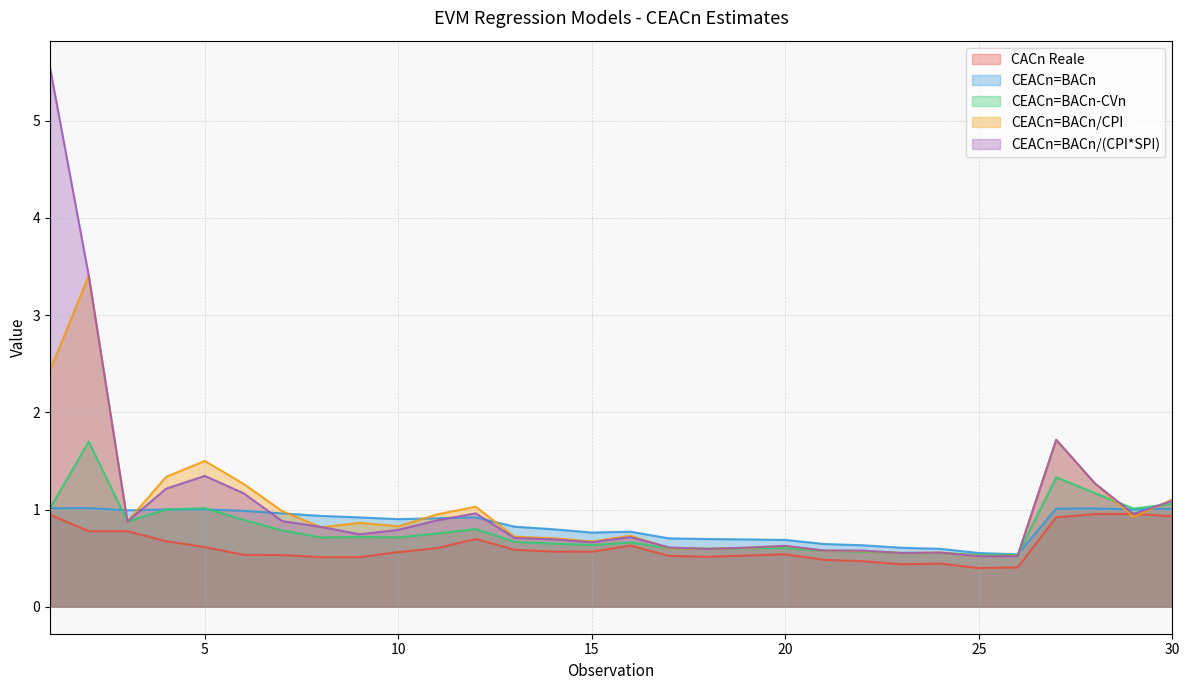

Rank the series at 22 from highest to lowest value.

CEACn=BACn, CEACn=BACn/(CPI*SPI), CEACn=BACn/CPI, CEACn=BACn-CVn, CACn Reale